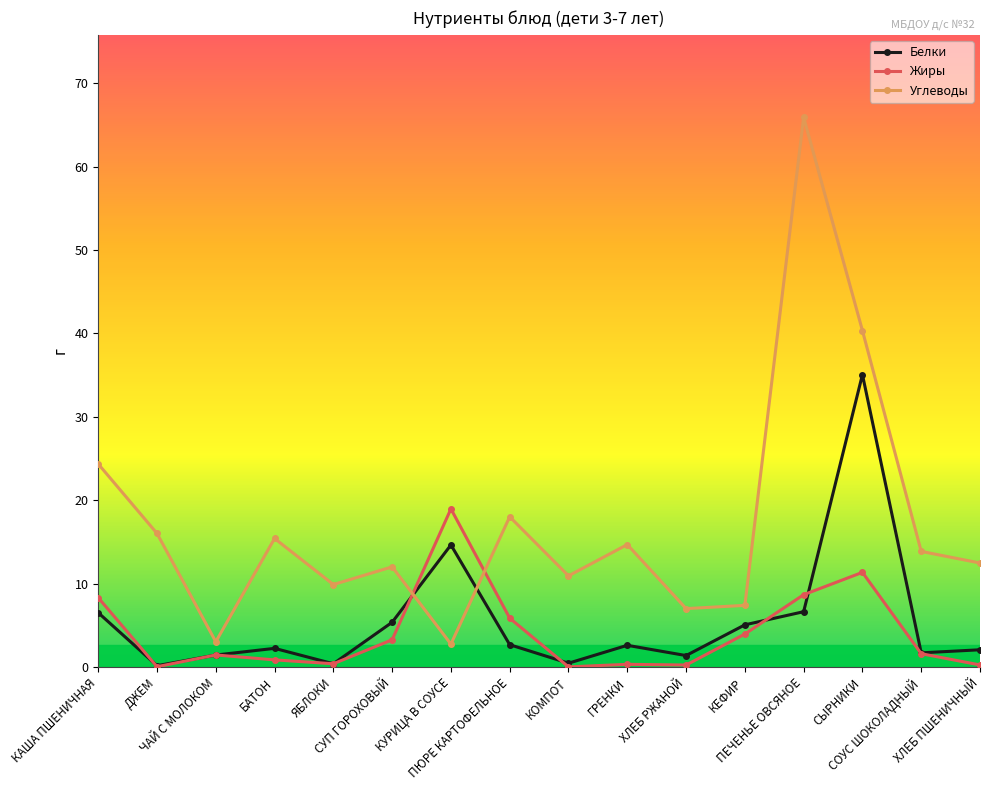

Which series changed the most between ЯБЛОКИ and ХЛЕБ ПШЕНИЧНЫЙ?

Углеводы